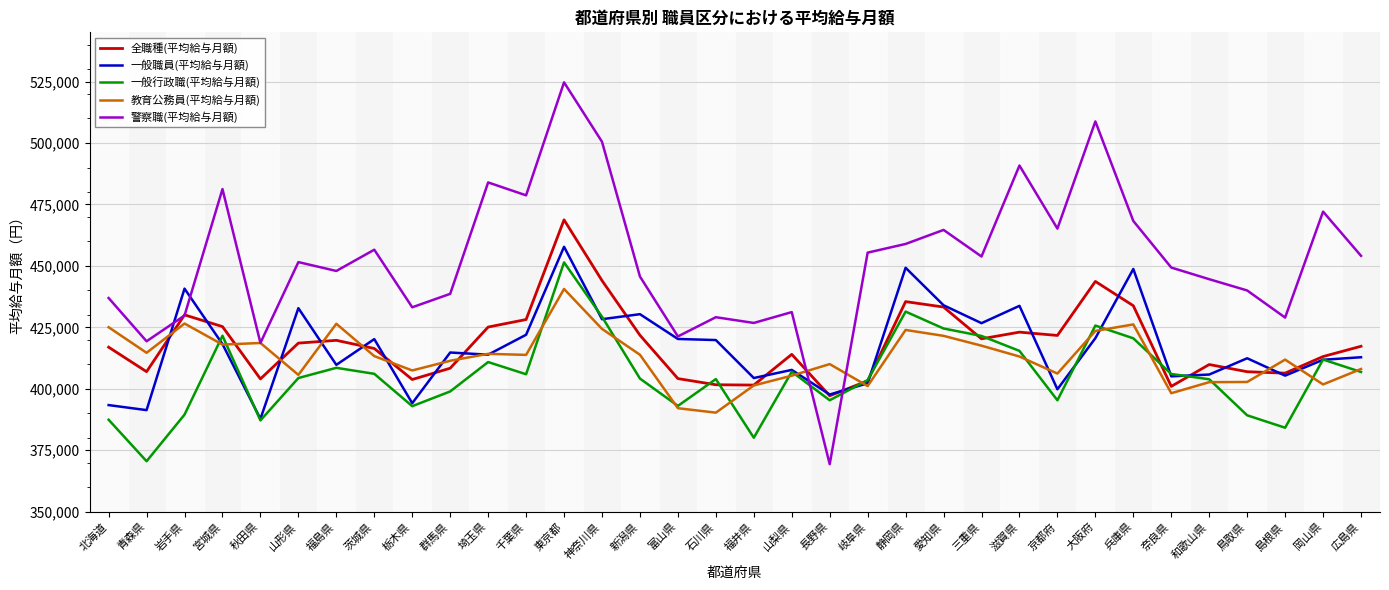

What is the spread (max minus min) of values at 茨城県?

50485